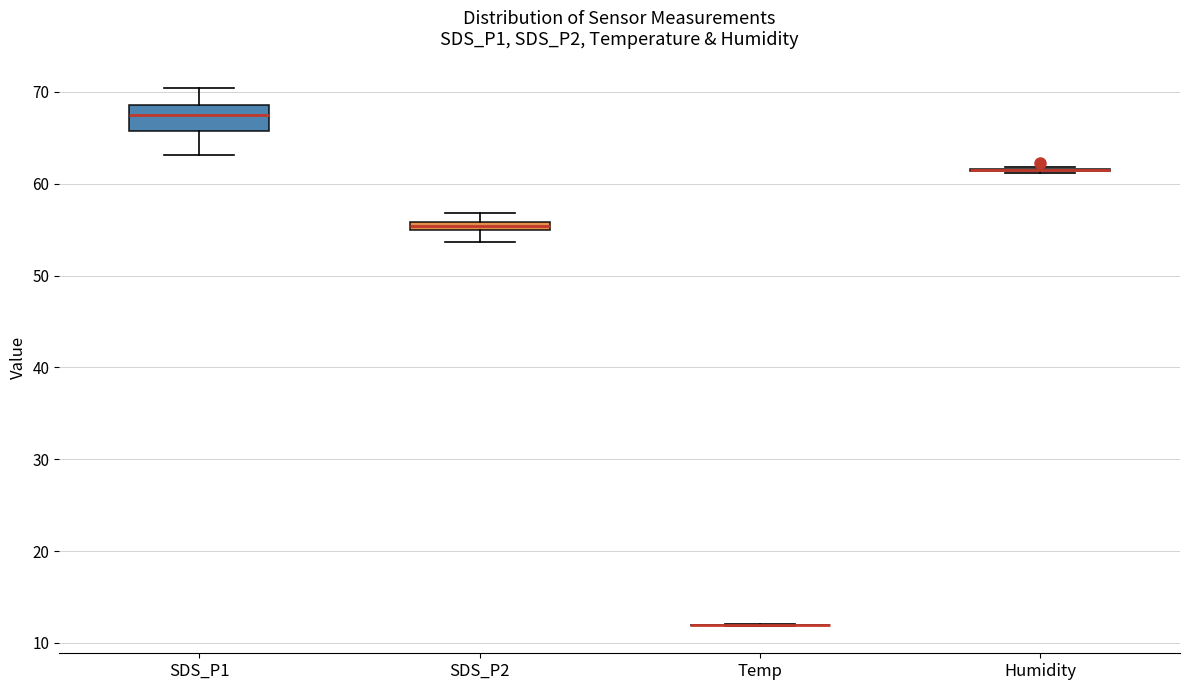

Which box is the tallest, from its lower edge to its upper edge?

SDS_P1